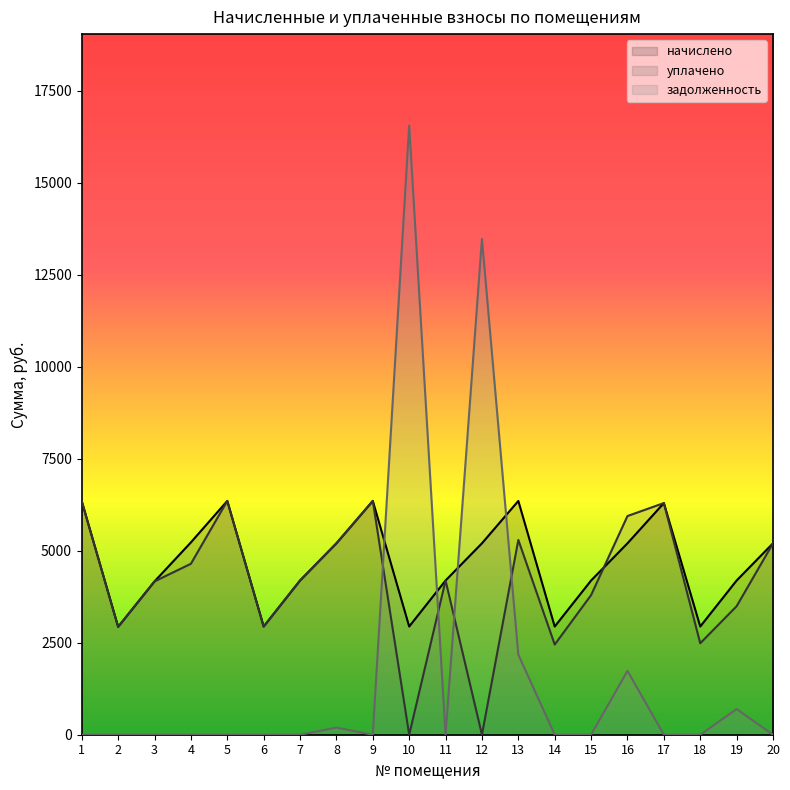

At which label does уплачено reach its minimum?

10